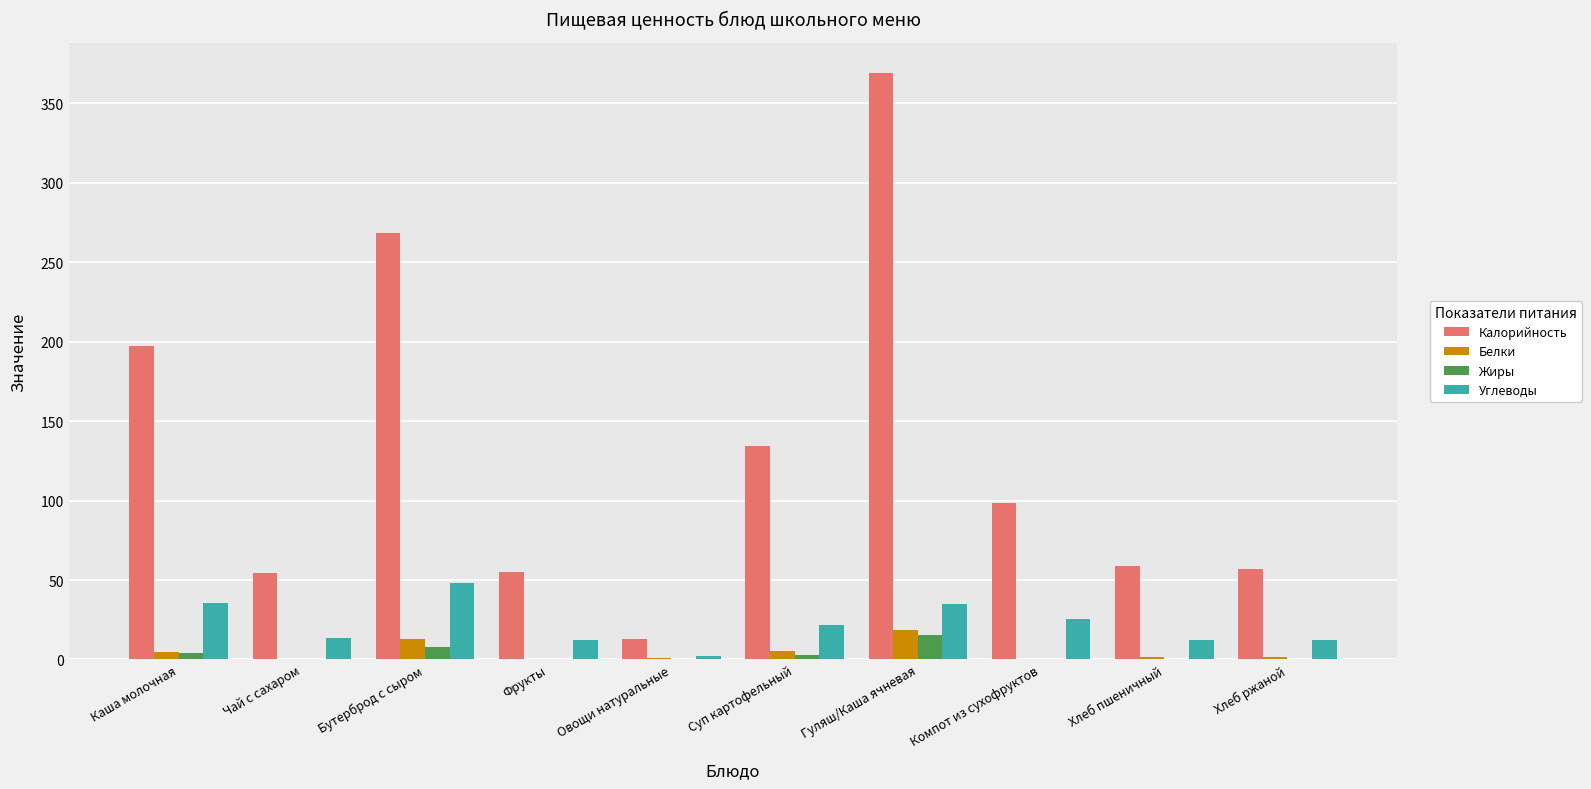

What is the total value across all series at Чай с сахаром?

68.0